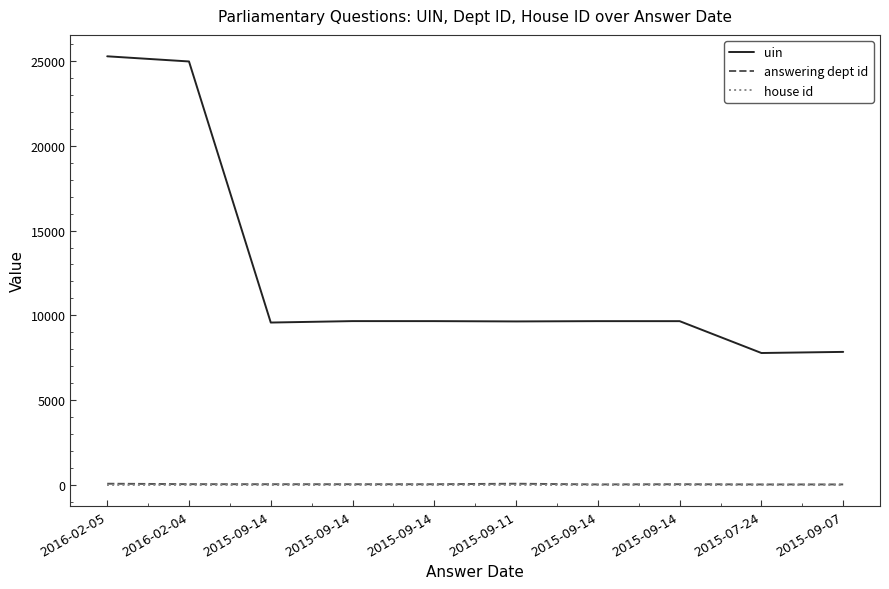

True or false: answering dept id and uin cross at least once.

False